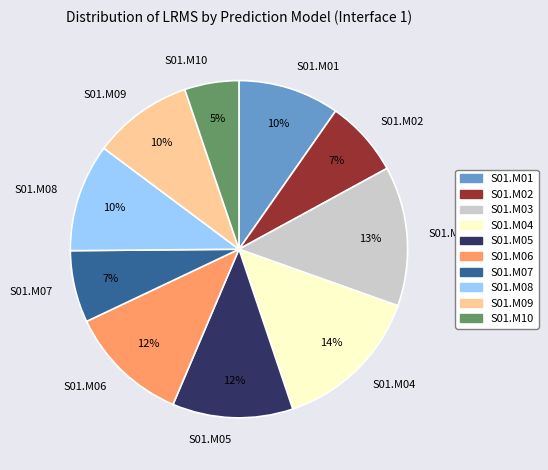

Which has a higher value, S01.M03 or S01.M04?

S01.M04